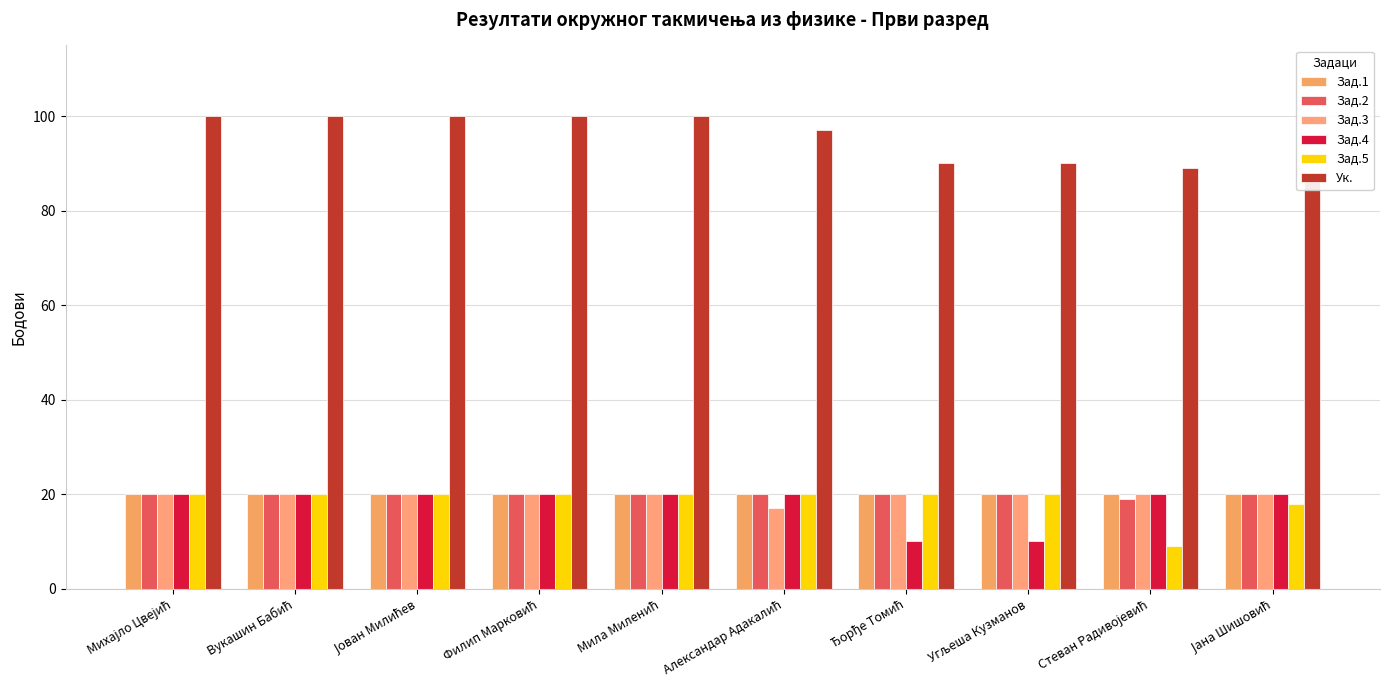

How many bars are there in total?

60